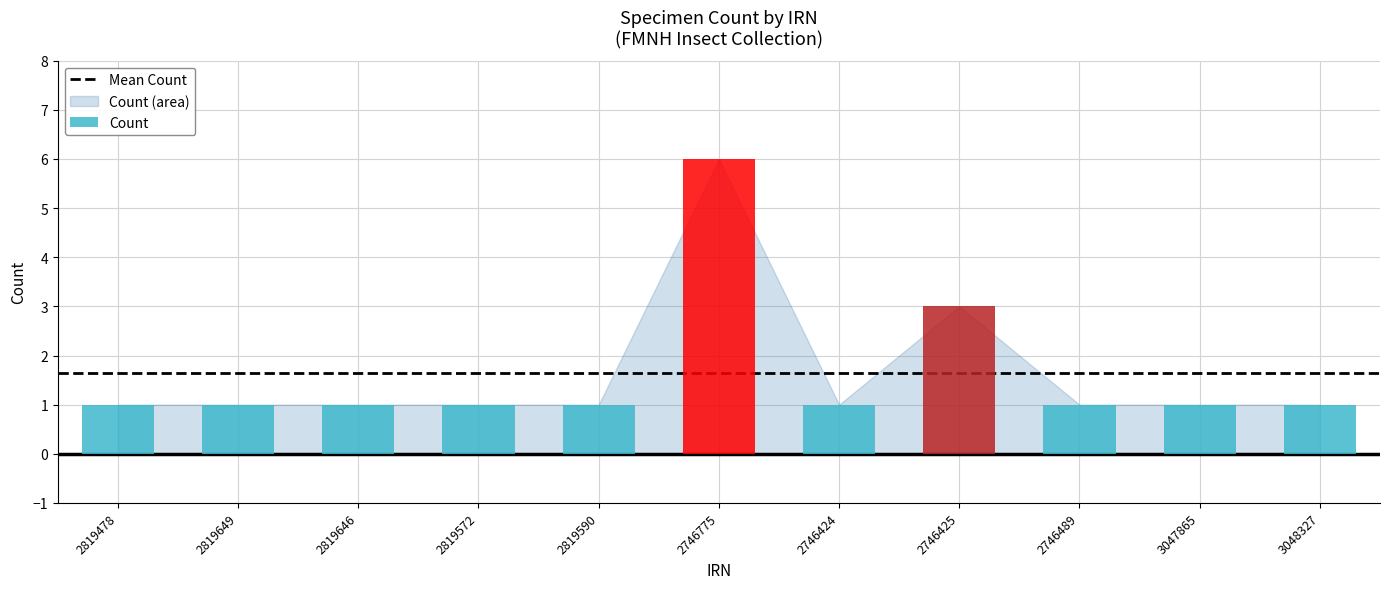

What is the label of the 9th bar from the left?

2746489